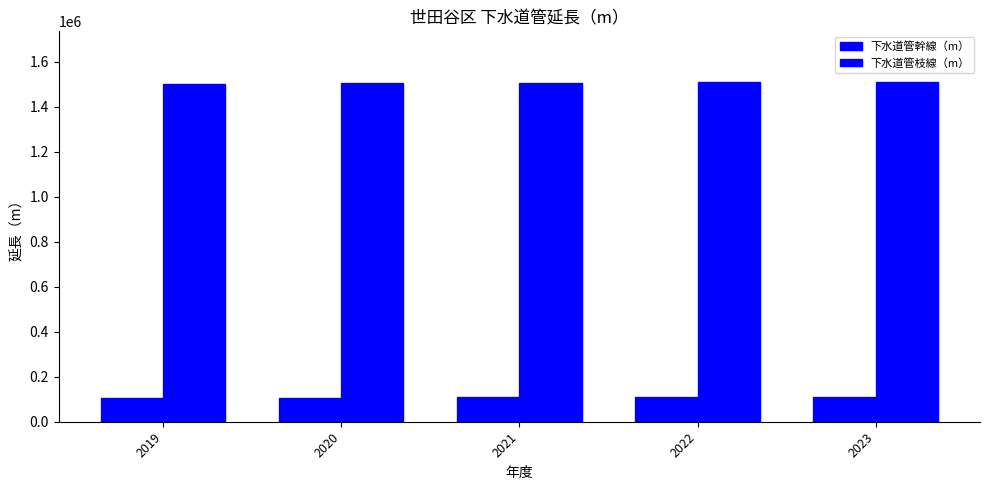

How many categories are shown in the chart?

5